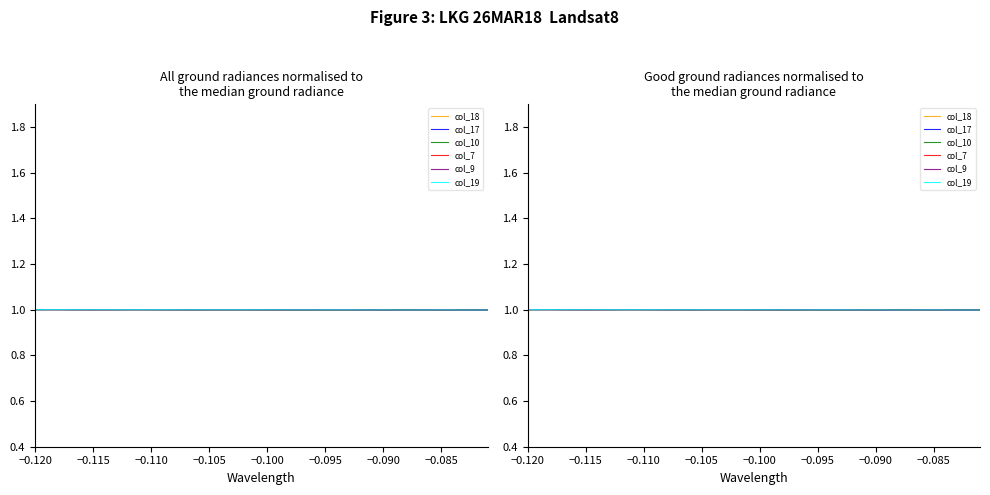

How many lines are shown in the chart?

6